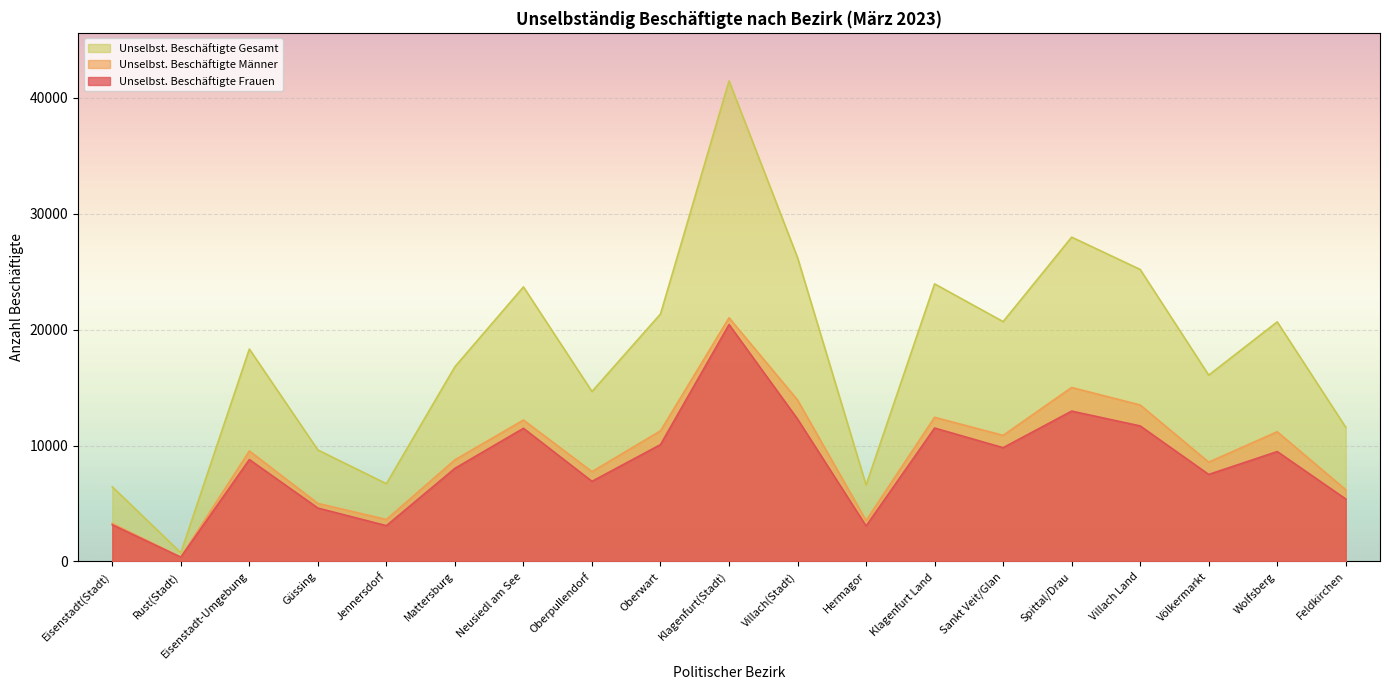

How many data points in Unselbst. Beschäftigte Frauen are less than 8788?

9